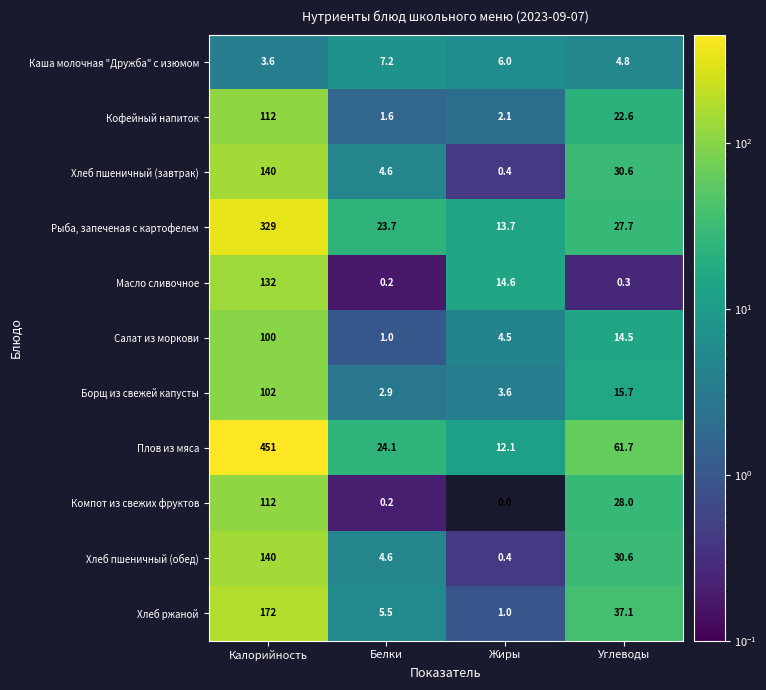

Which series changed the most between Калорийность and Жиры?

Плов из мяса